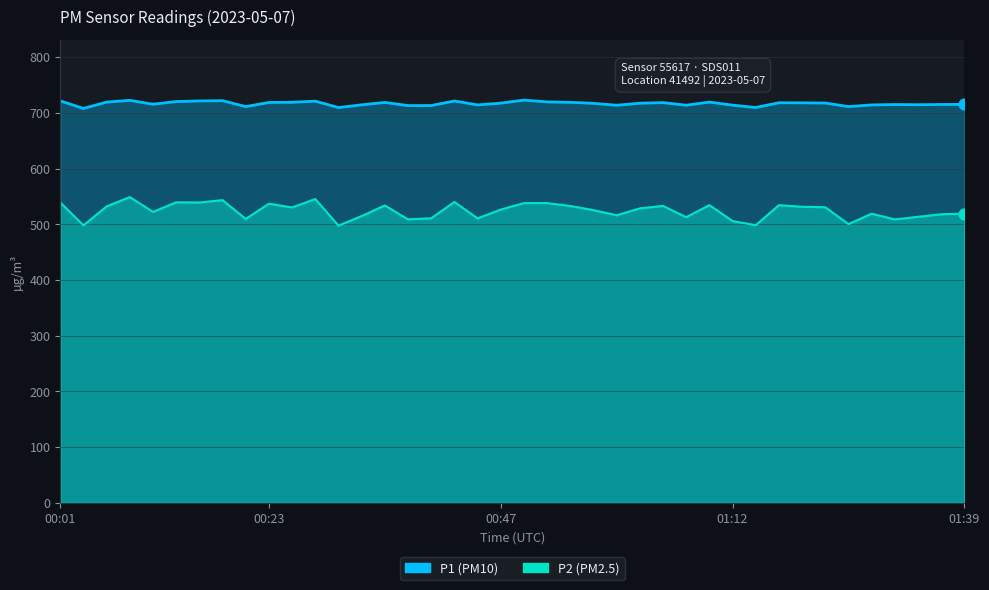

Is the value of P1 at 00:10 greater than the value of P2 at 01:39?

Yes